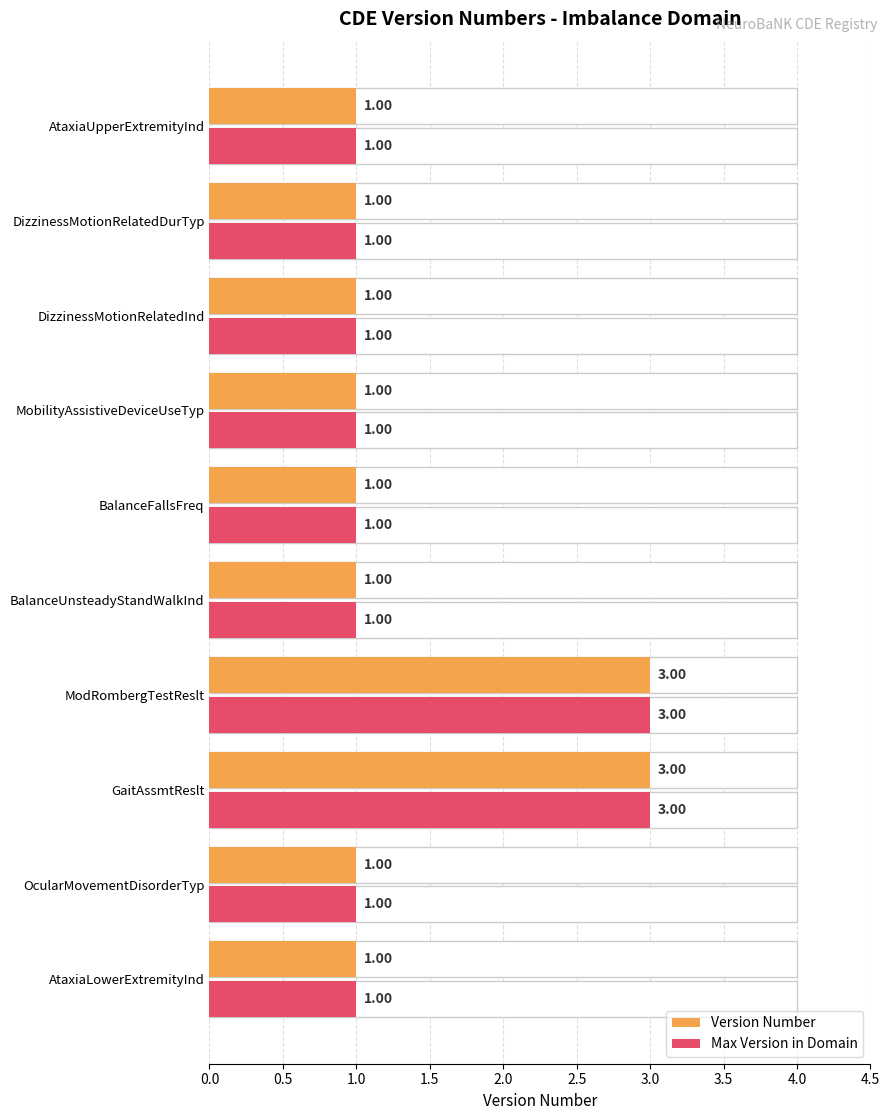

Which series has the largest total across all categories?

Version Number